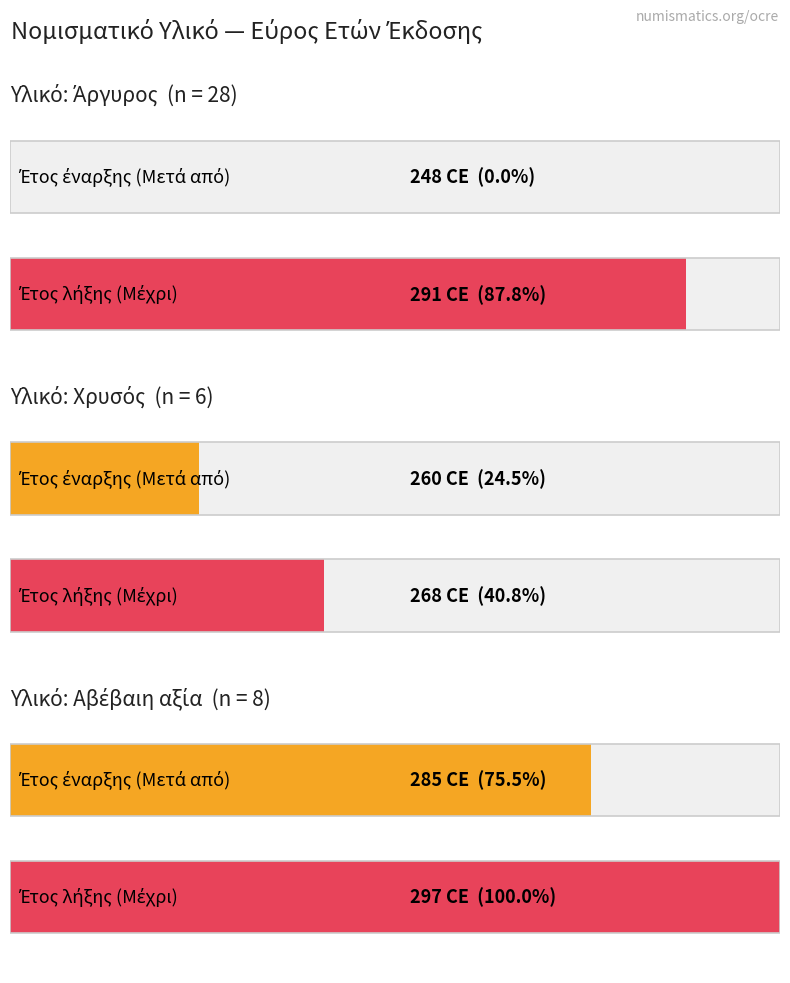

At how many categories does at least one series exceed 290?

1